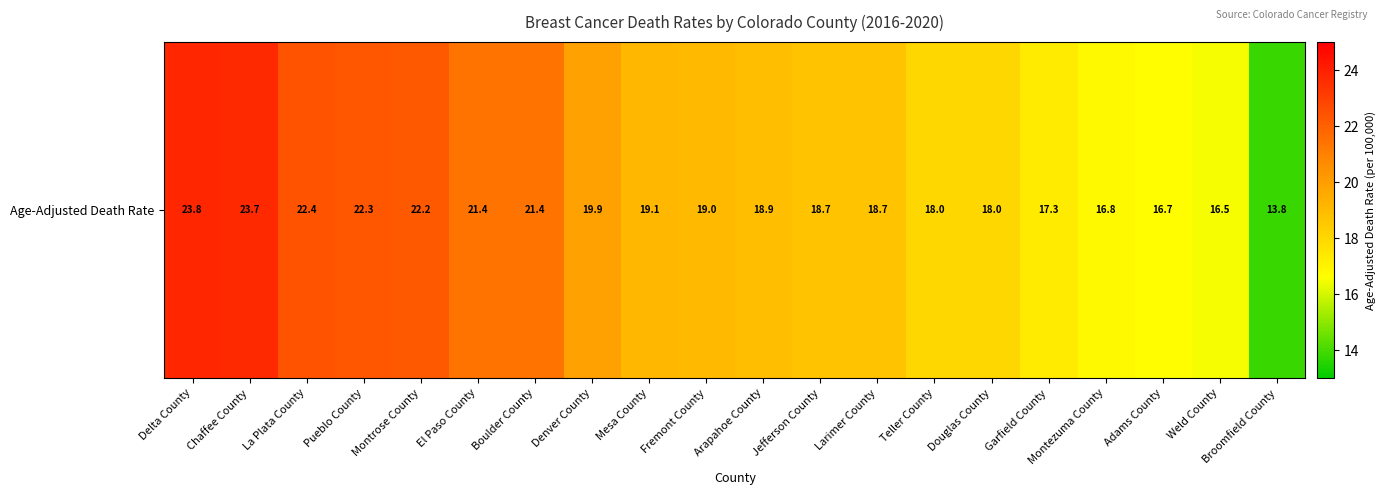

Reading left to right, extract all data points from this chart.

23.8	23.7	22.4	22.3	22.2	21.4	21.4	19.9	19.1	19.0	18.9	18.7	18.7	18.0	18.0	17.3	16.8	16.7	16.5	13.8